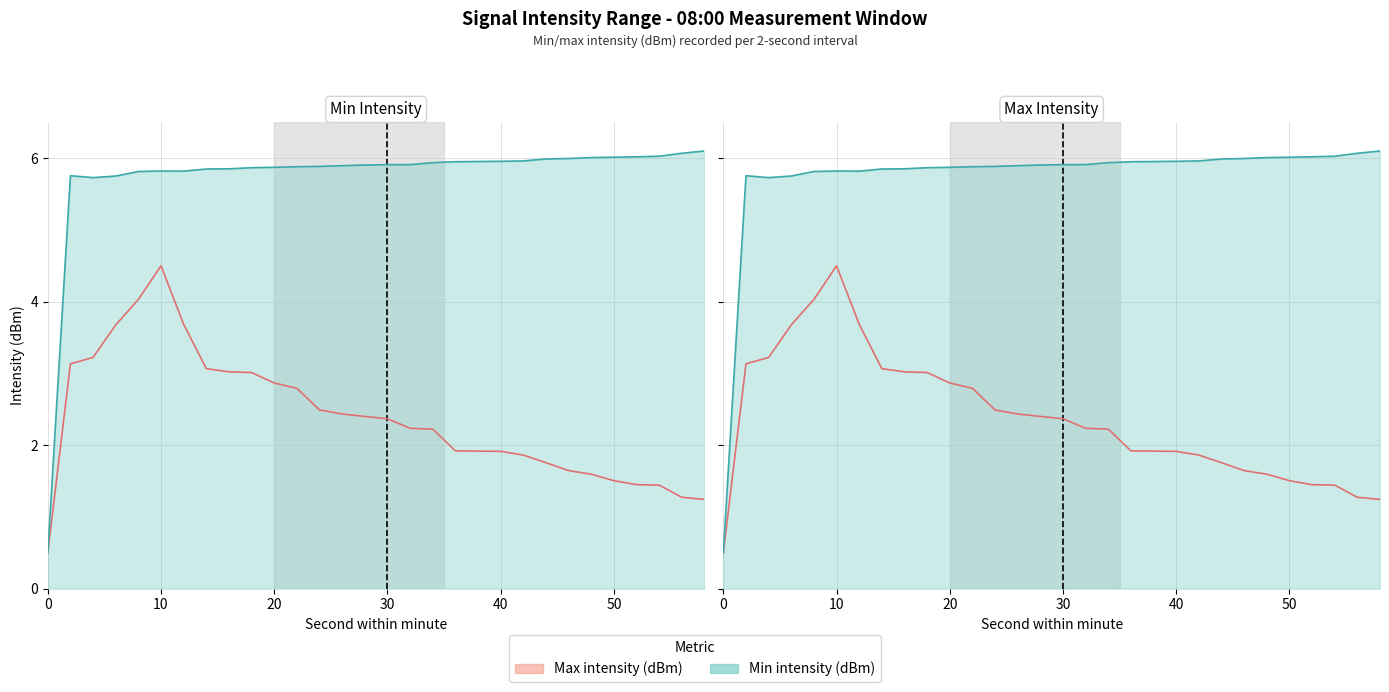

The Min intensity (dBm) series shows 0.7 at 0. True or false?

False